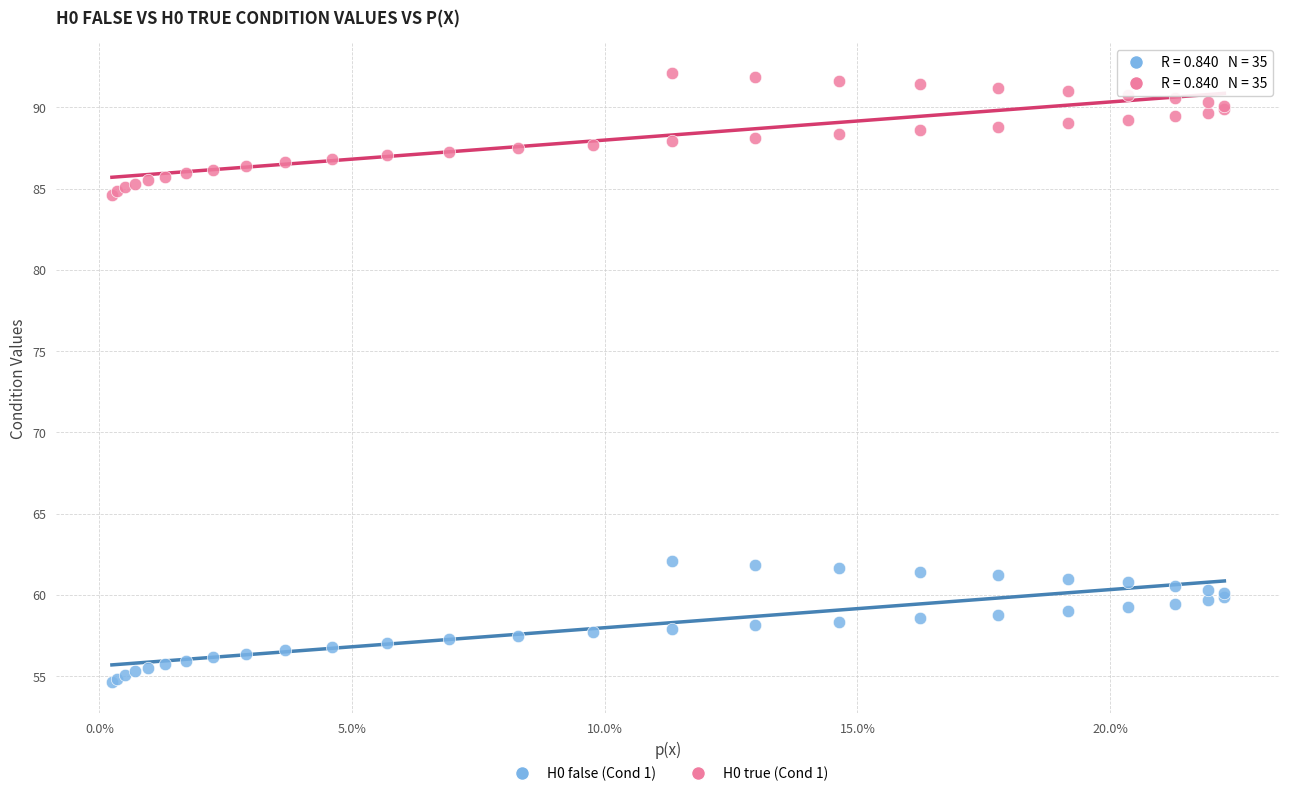

Which series contains the highest Y value?

H0 true (Cond 1)